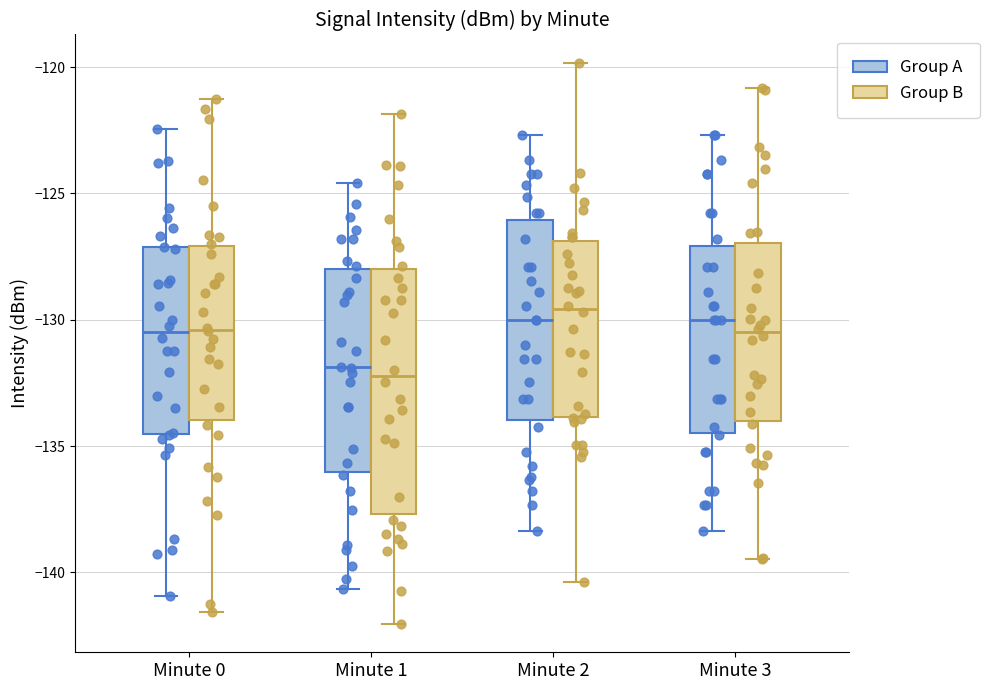

Reading left to right, read every box against the y-axis: the position of its median line, the range the box covers, and the ends of its whiskers. The values are not printed on the chart, so give them approximately, as read against the axis.

Minute 0 (Group A): median -130.5, box -134.5 to -127.0, whiskers -141.0 to -122.5
Minute 0 (Group B): median -130.5, box -134.0 to -127.0, whiskers -141.5 to -121.5
Minute 1 (Group A): median -132.0, box -136.0 to -128.0, whiskers -140.5 to -124.5
Minute 1 (Group B): median -132.0, box -137.5 to -128.0, whiskers -142.0 to -122.0
Minute 2 (Group A): median -130.0, box -134.0 to -126.0, whiskers -138.5 to -122.5
Minute 2 (Group B): median -129.5, box -134.0 to -127.0, whiskers -140.5 to -120.0
Minute 3 (Group A): median -130.0, box -134.5 to -127.0, whiskers -138.5 to -122.5
Minute 3 (Group B): median -130.5, box -134.0 to -127.0, whiskers -139.5 to -121.0